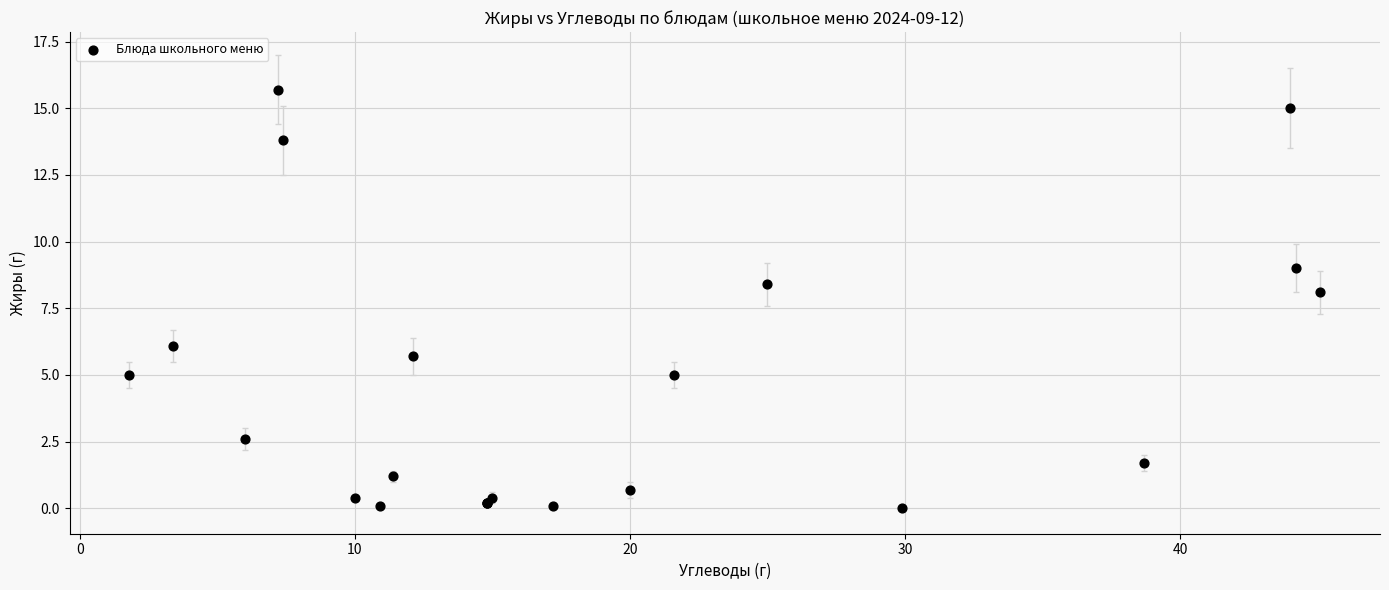

What Y value in the scatter plot is closest to 7?

6.1